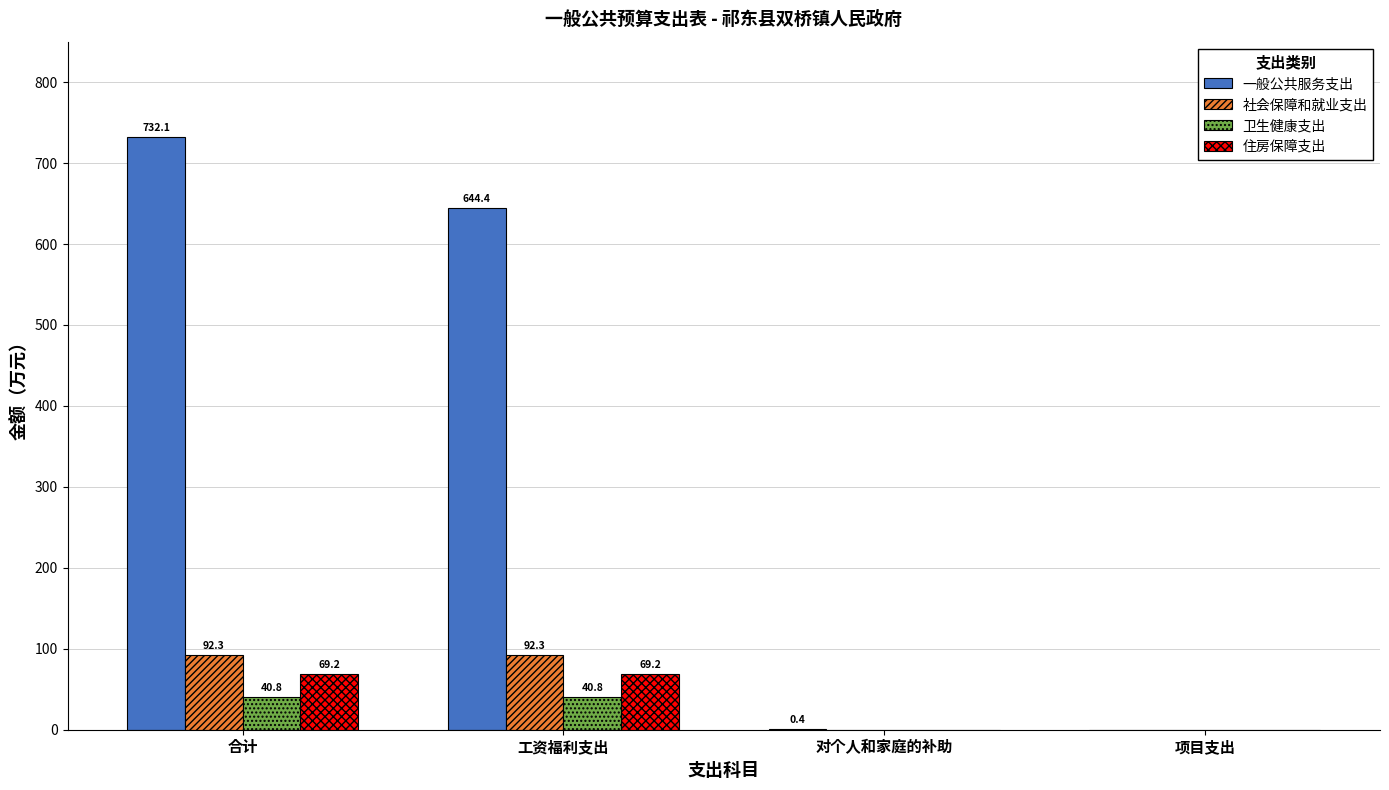

What value does the 一般公共服务支出 series have at 合计?

732.1